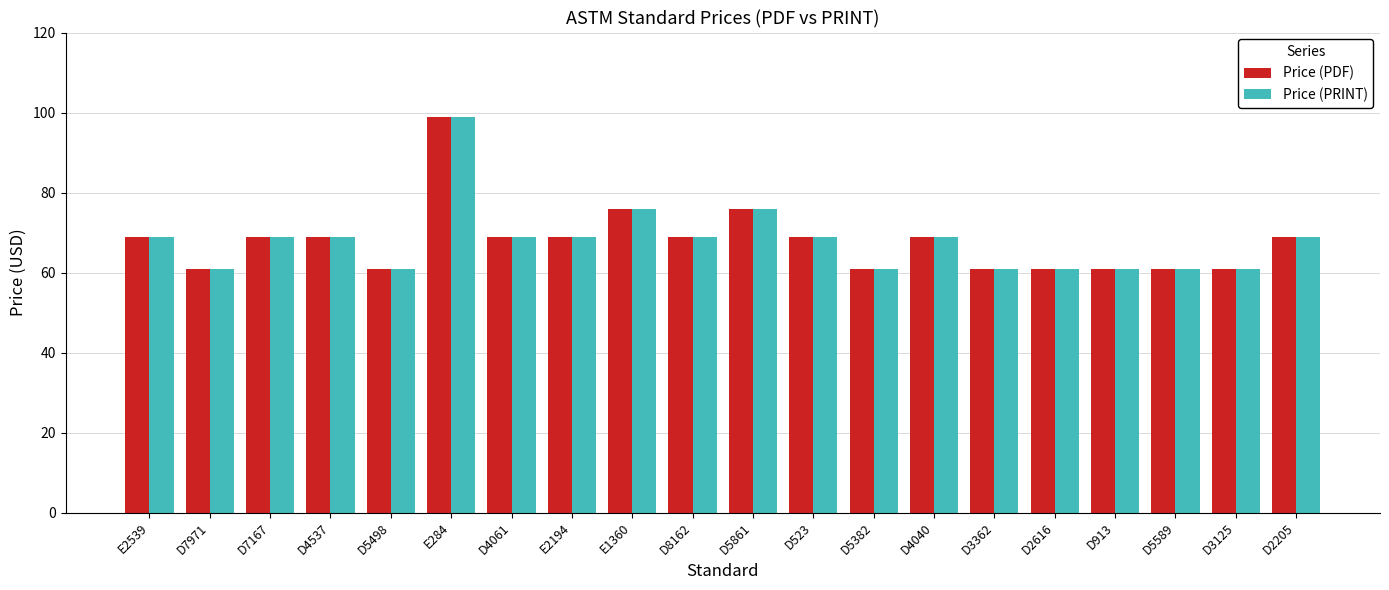

Which category has the highest value in the Price (PRINT) series?

E284